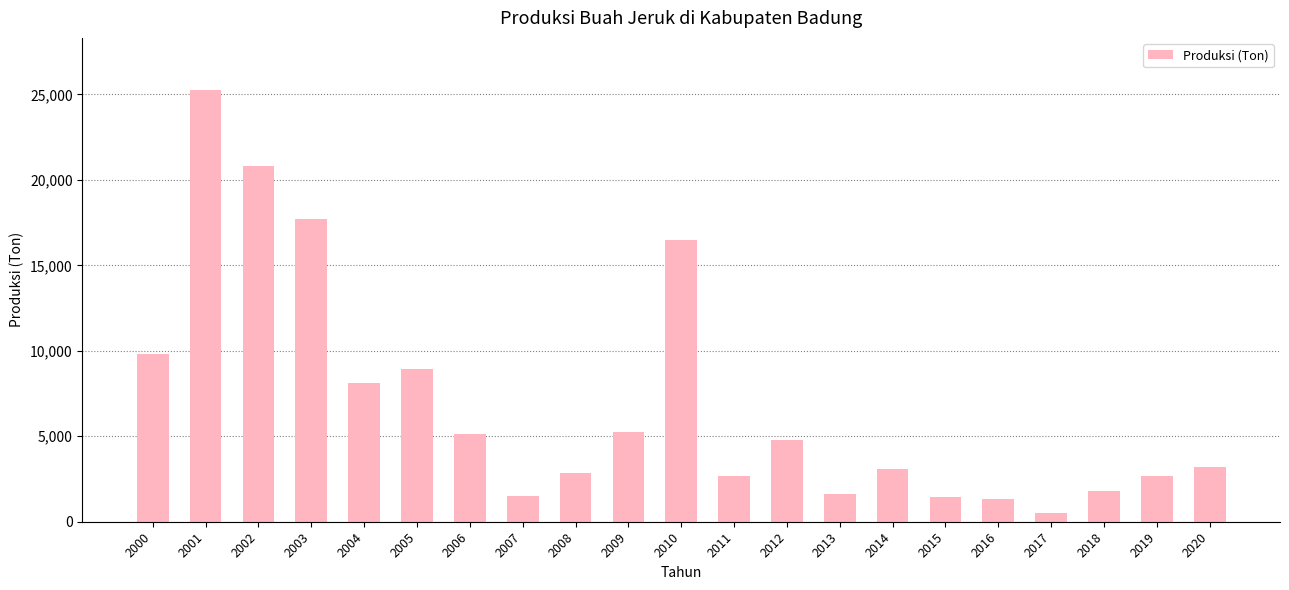

What is the difference between the second highest and second lowest values?

19495